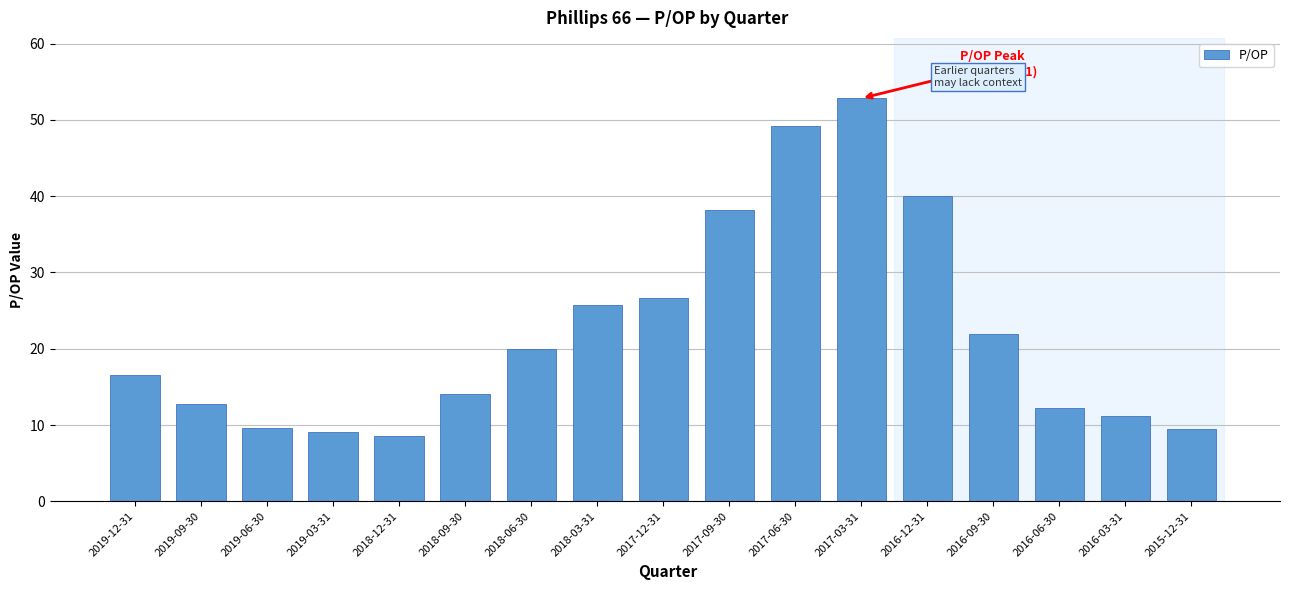

What is the maximum value shown in the chart?

52.8